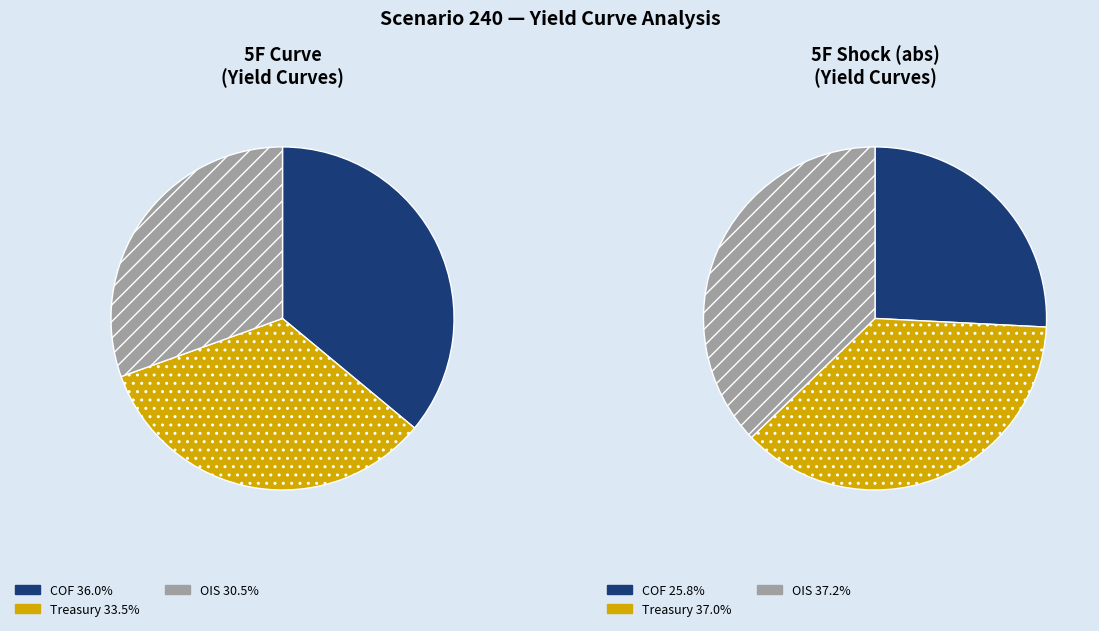

Is the sum of COF and Treasury greater than half?

Yes